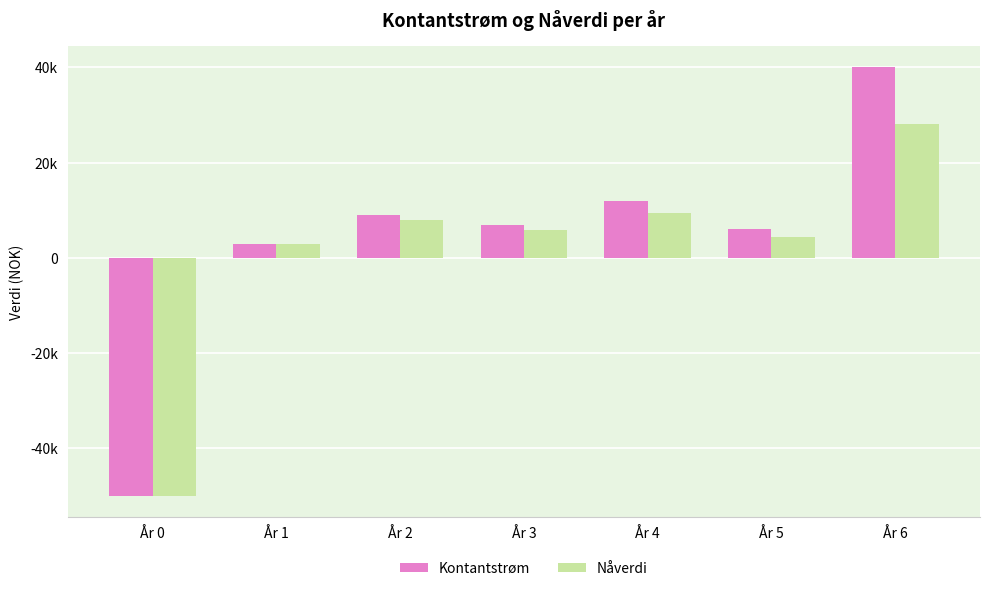

What is the value of the Kontantstrøm bar at the 5th from the left?

12000.0